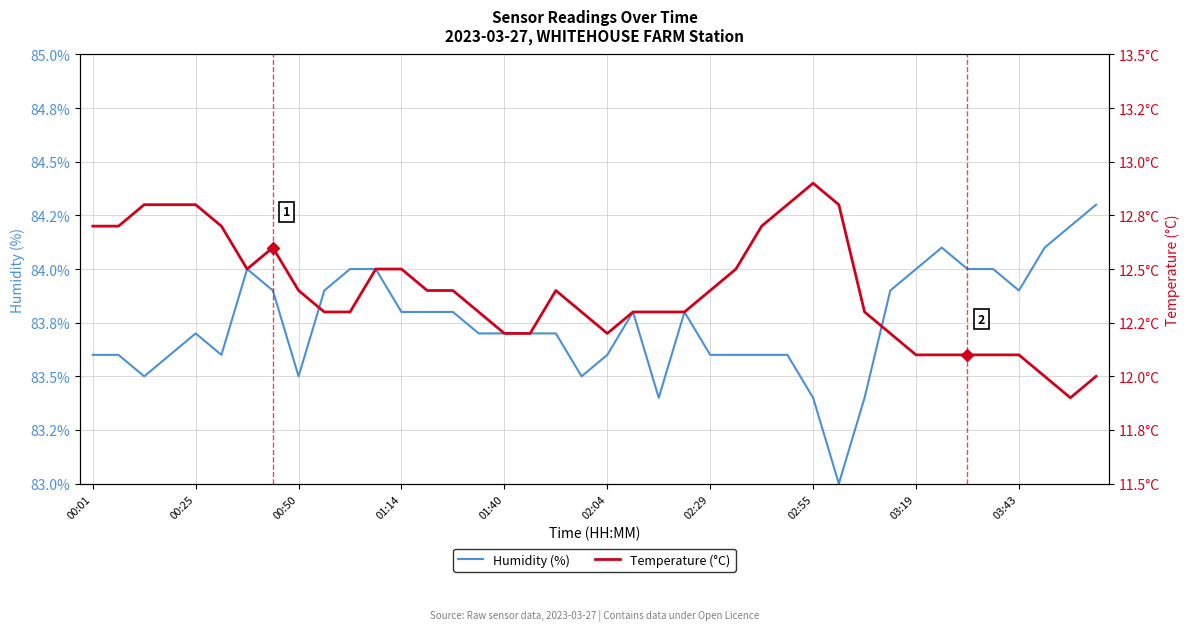

What is the total value across all series at 31?

96.1